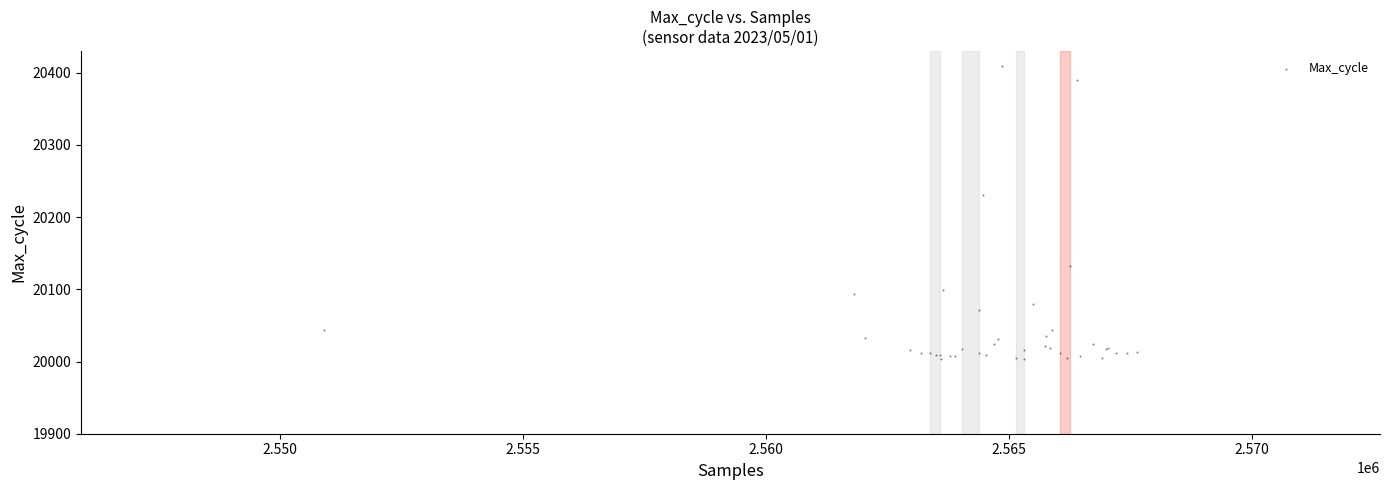

What Y value in the scatter plot is closest to 20207?

20231